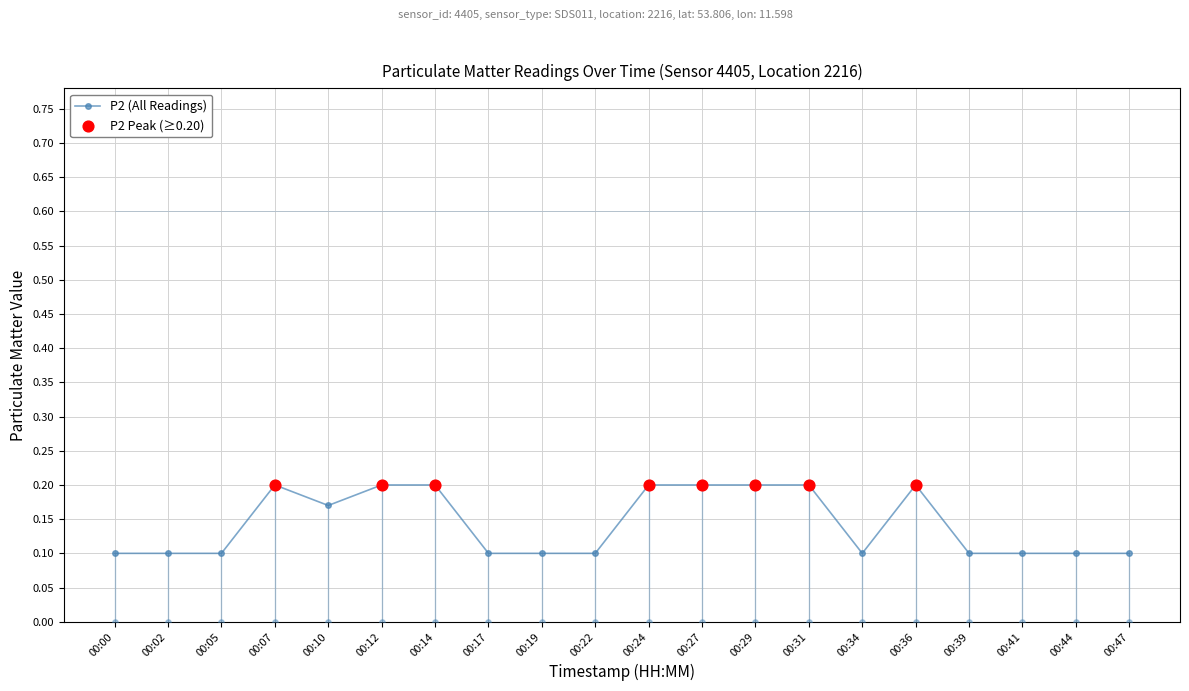

What is the change in value from 00:12 to 00:19?

-0.1